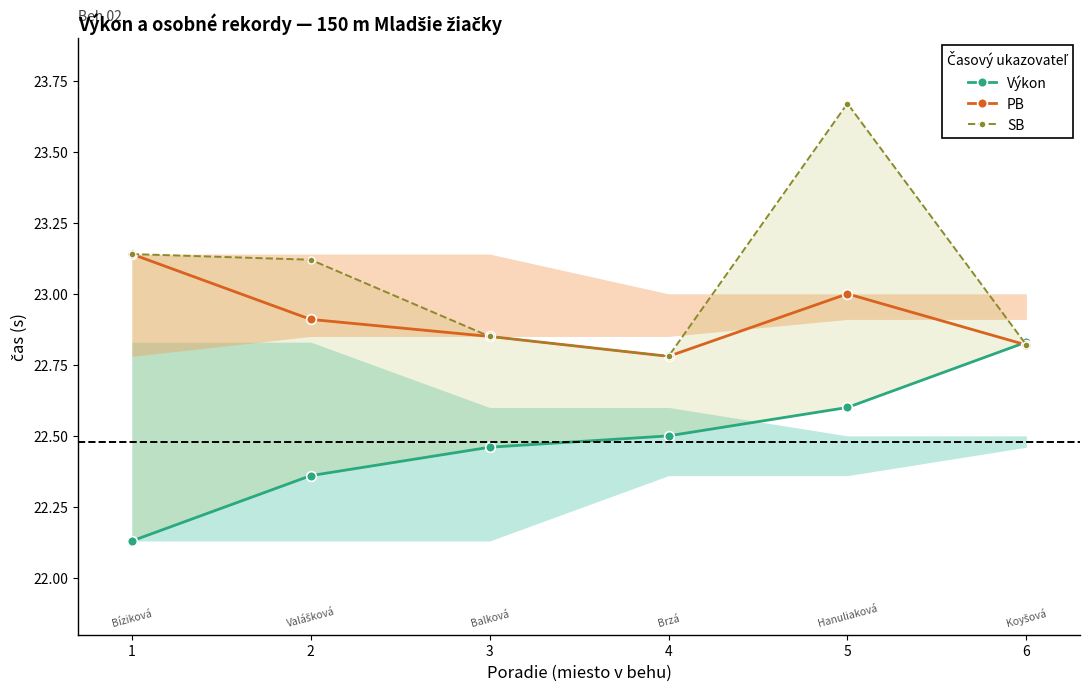

Count the number of categories in the chart.

6